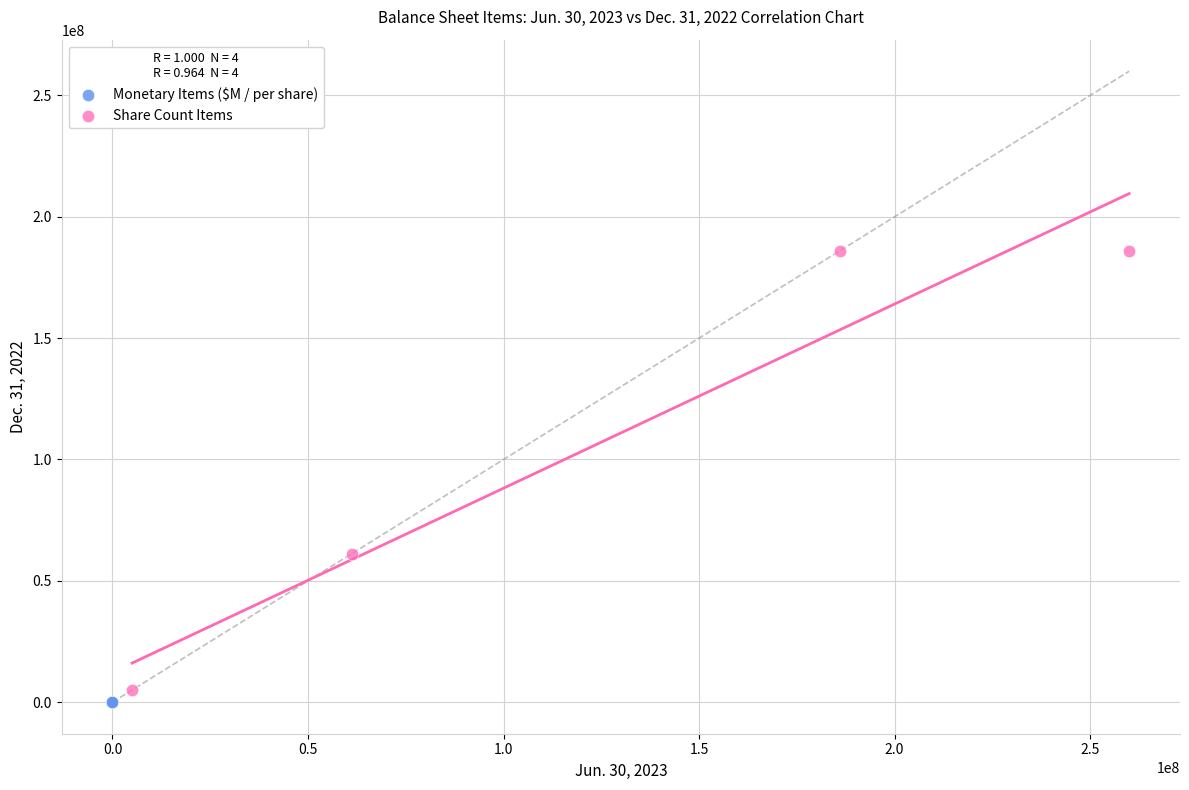

What are all the series names shown in the legend?

Monetary Items ($M / per share), Share Count Items